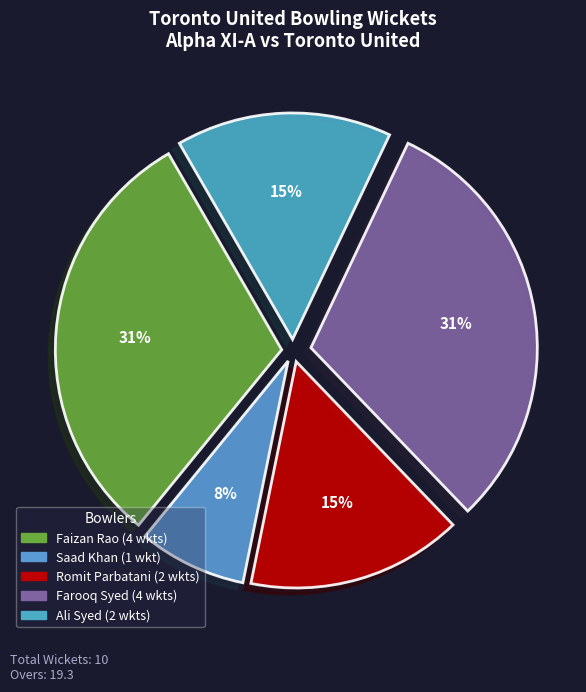

The Ali Syed slice represents 15% of the pie. True or false?

True